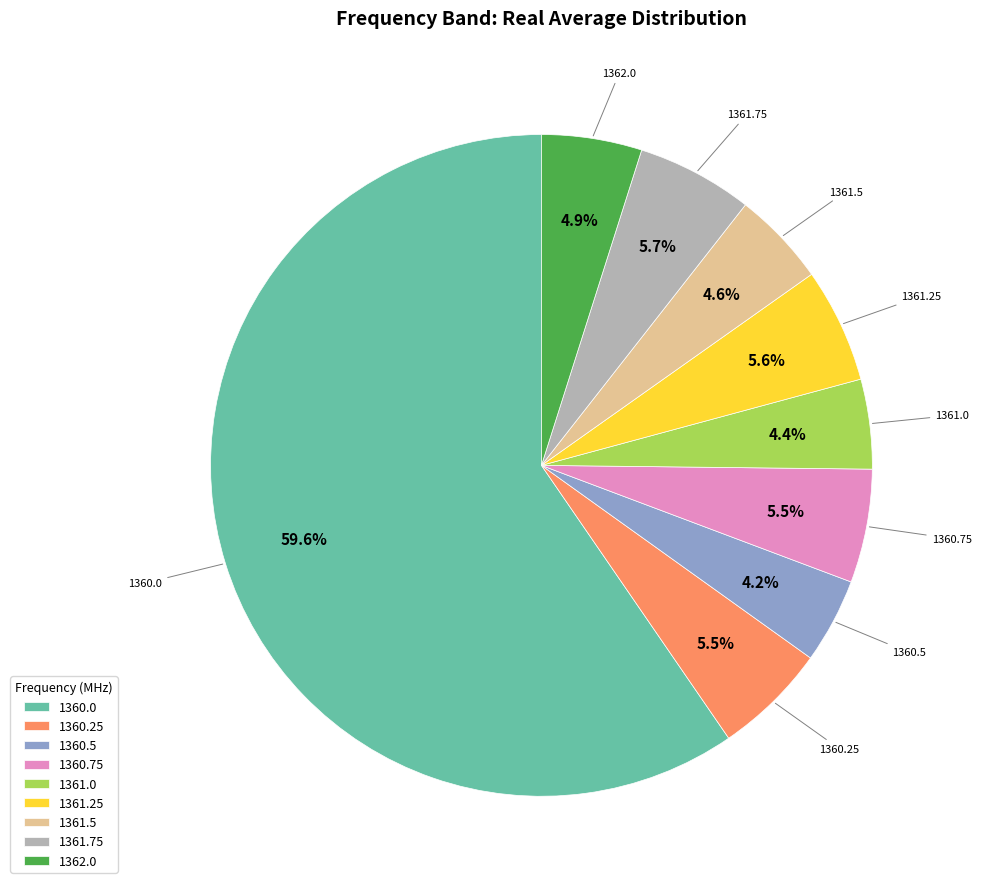

What percentage is NOT represented by 1360.75?

94.5%